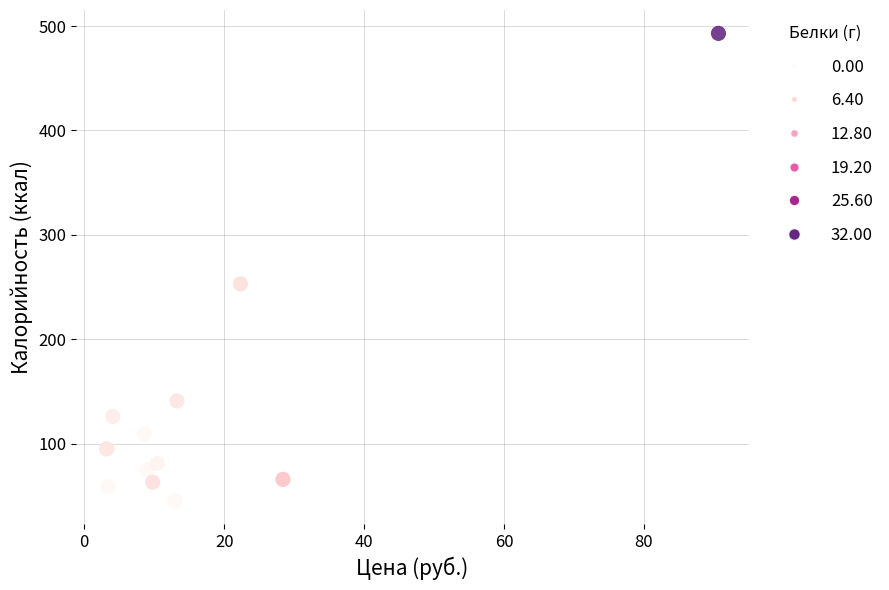

What Y value in the scatter plot is closest to 269?

253.0